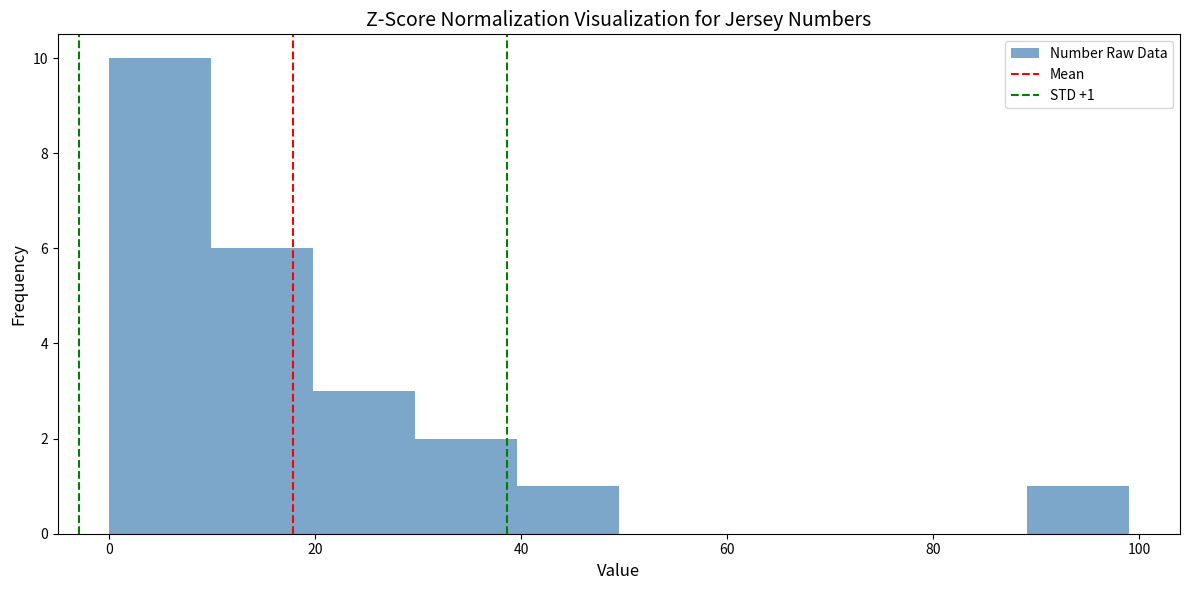

Over which range of the x-axis is the bar tallest?

0 to 10